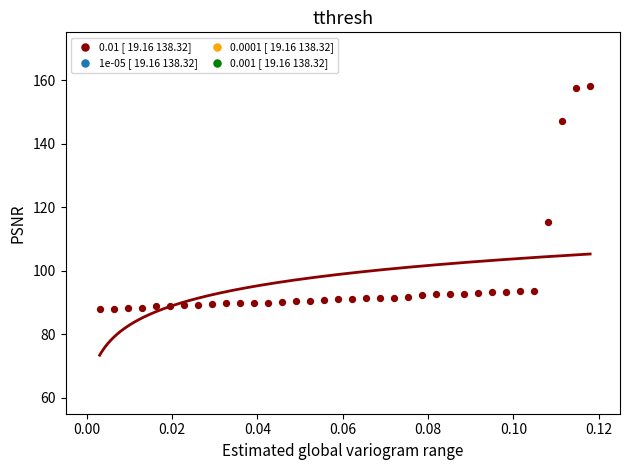

What Y value in the scatter plot is closest to 123?

115.4